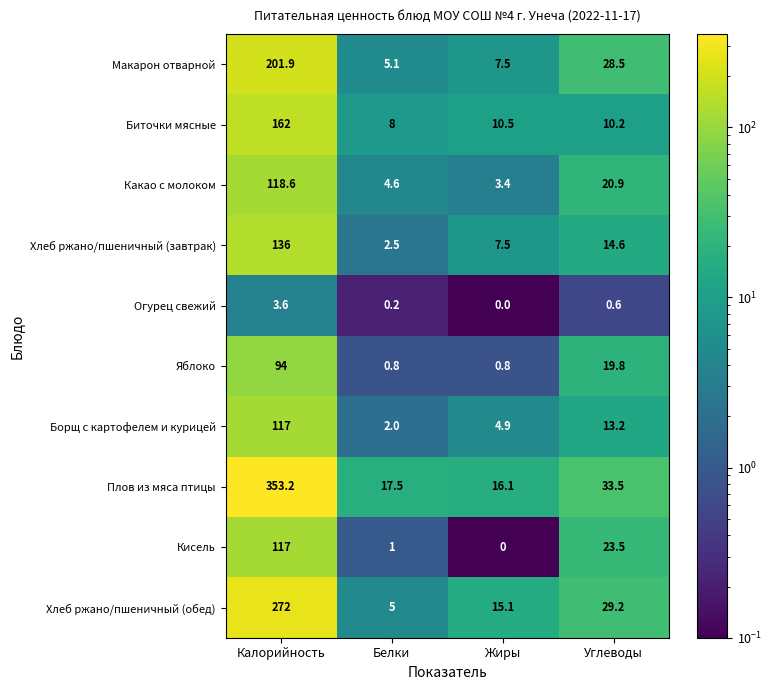

Which category has the lowest value in the Кисель series?

Жиры